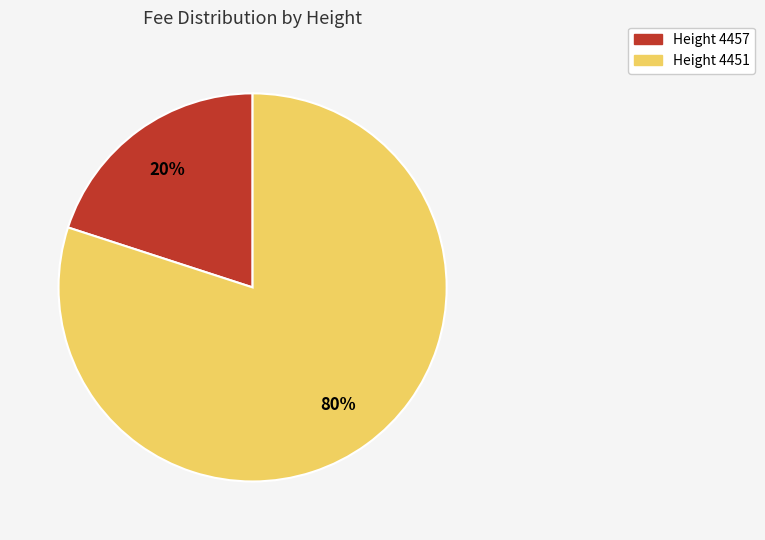

What is the ratio of the value at Height 4451 to the value at Height 4457?

4.0